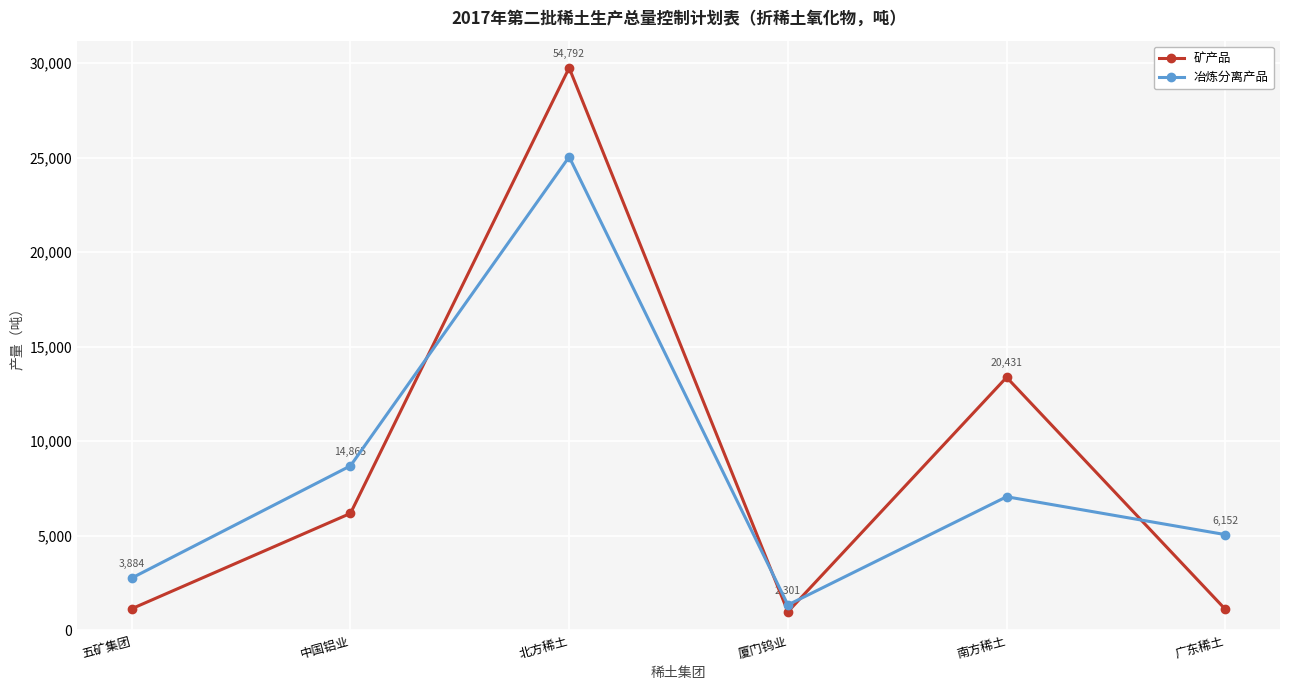

What are all the series names shown in the legend?

矿产品, 冶炼分离产品